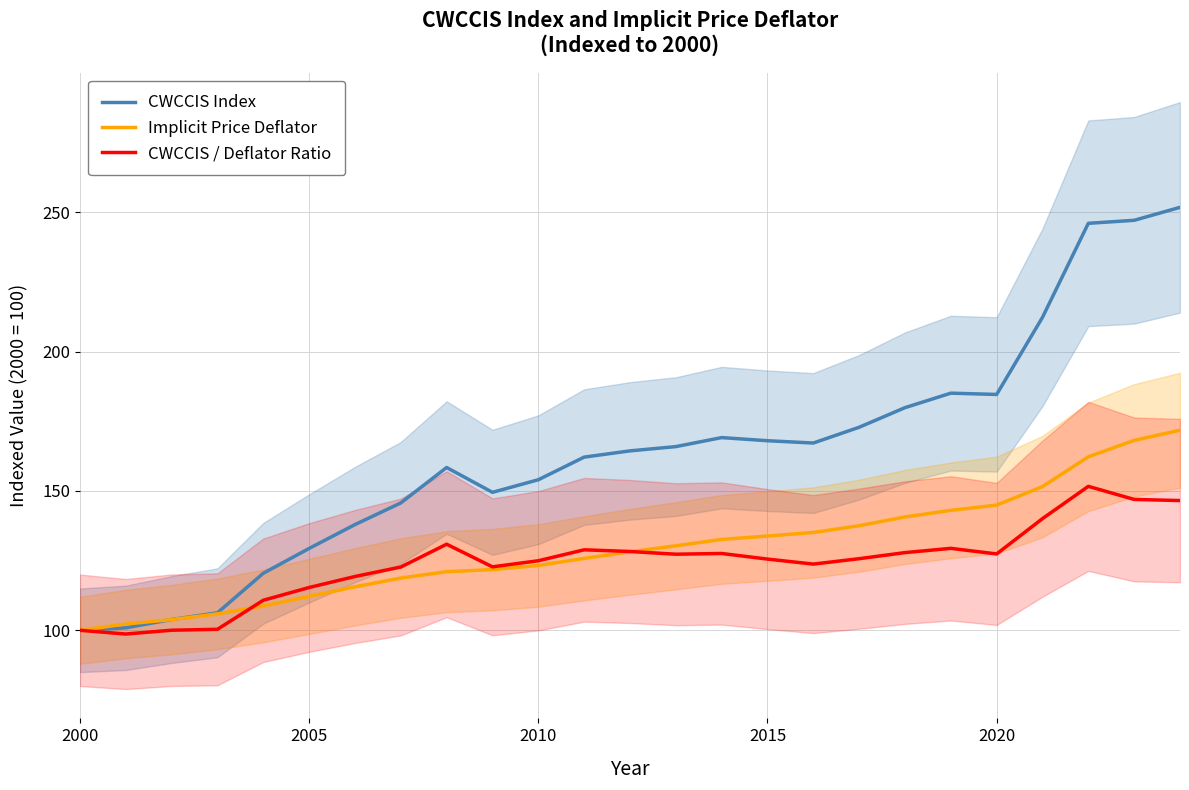

The CWCCIS / Deflator Ratio series shows 85.1 at 2010. True or false?

False